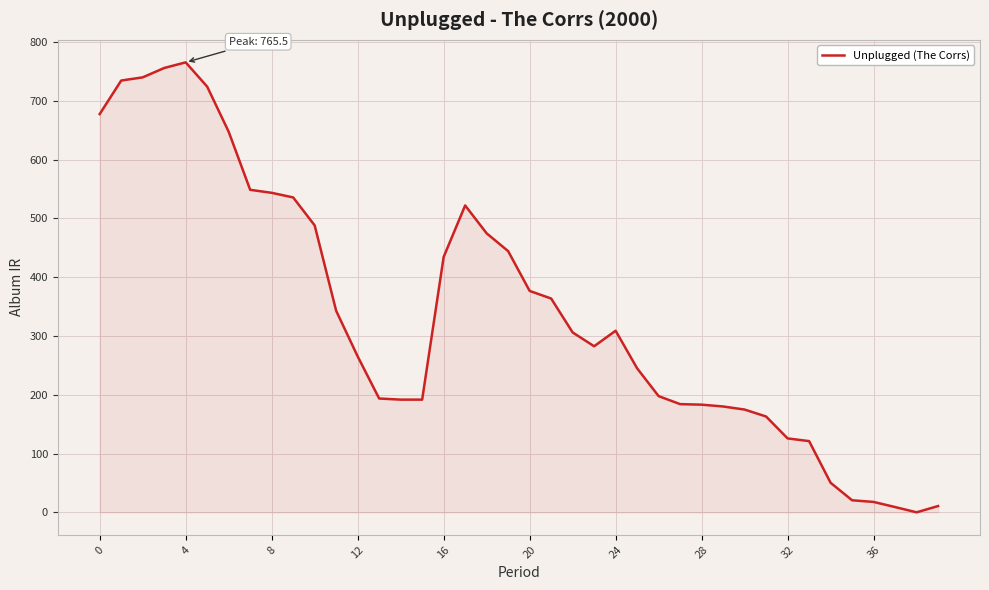

What is the maximum value shown in the chart?

765.5